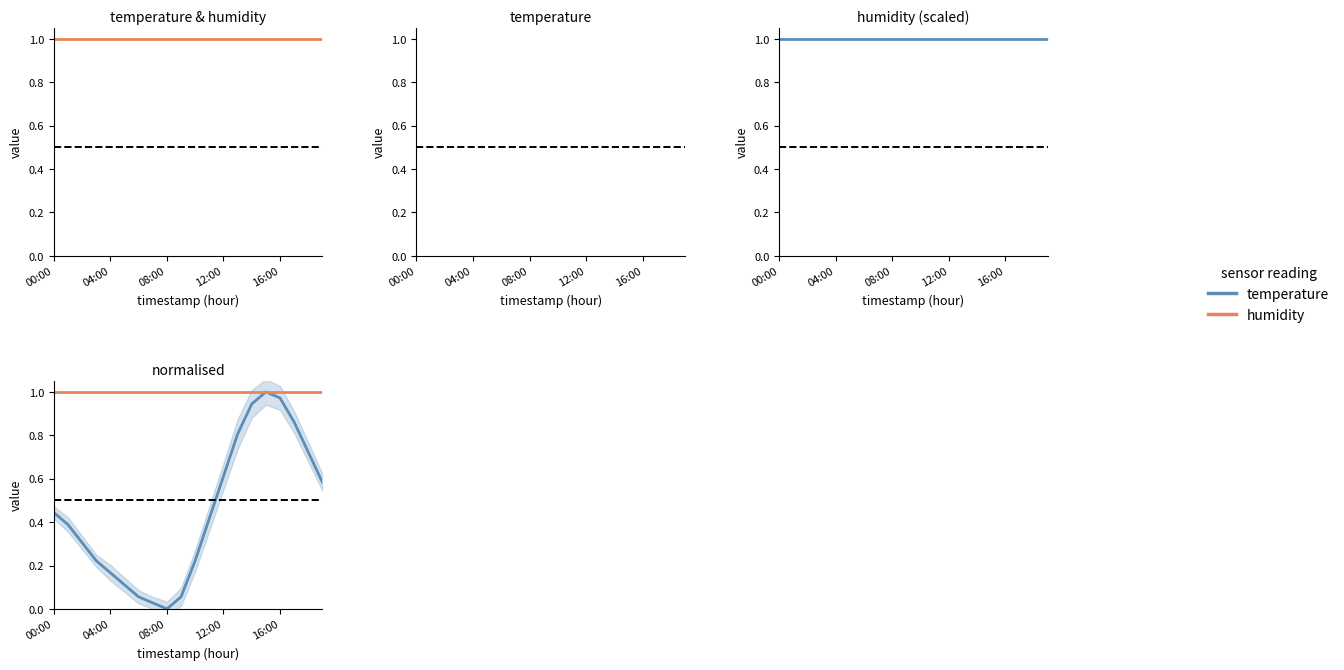

Where is the first local minimum for temperature?

08:00